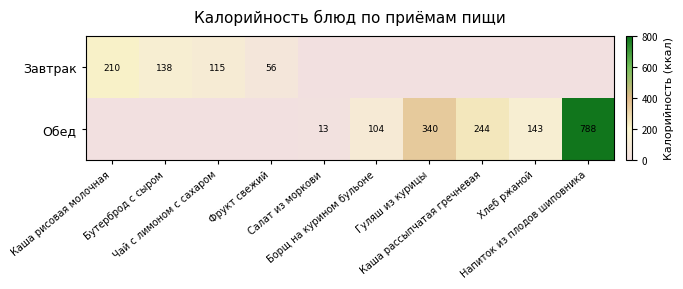

Which series has the widest spread of values?

Обед